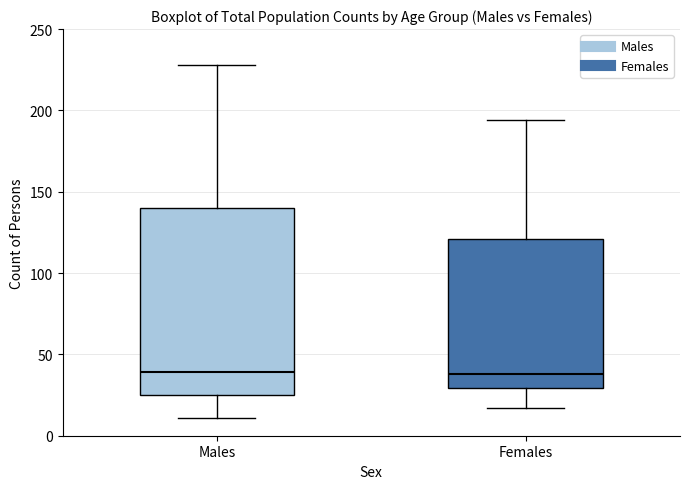

Which box is the tallest, from its lower edge to its upper edge?

Males